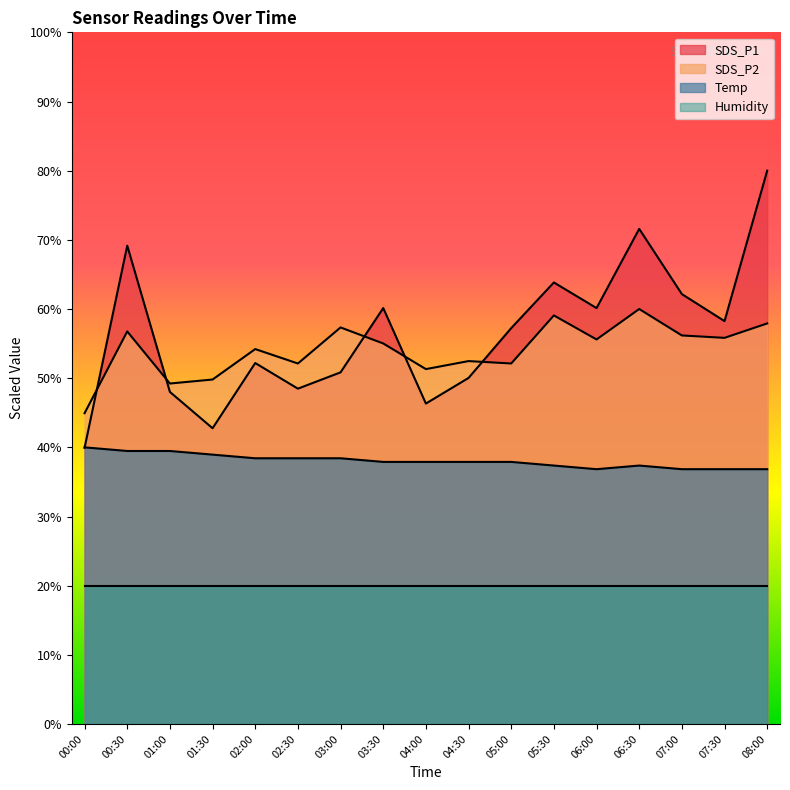

Between 05:30 and 01:30, which is larger?

05:30